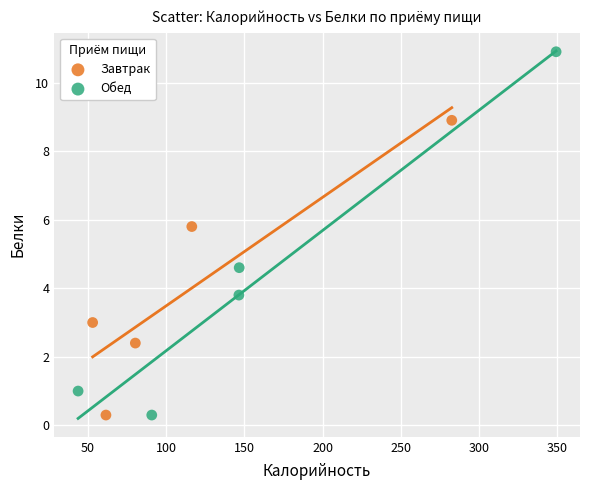

Which series has the largest Y range (max minus min)?

Обед